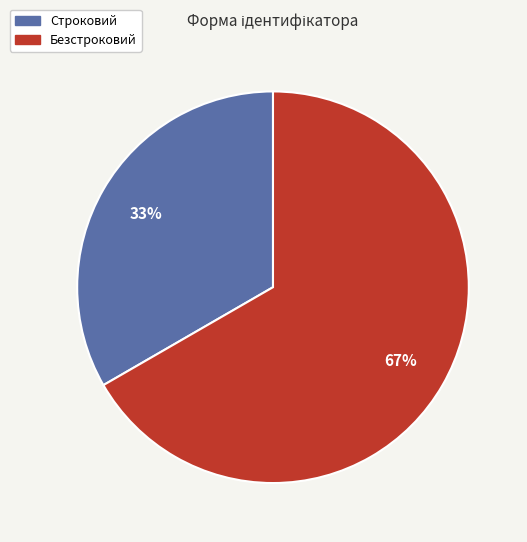

Combined, do Строковий and Безстроковий account for over 50%?

Yes